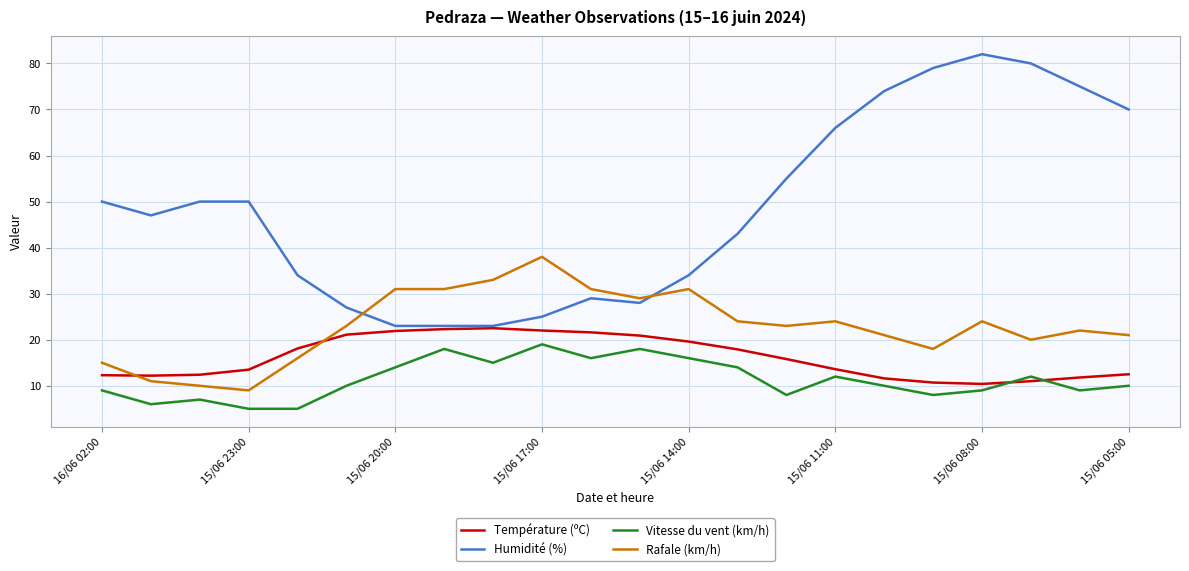

What is the minimum value for Rafale (km/h)?

9.0